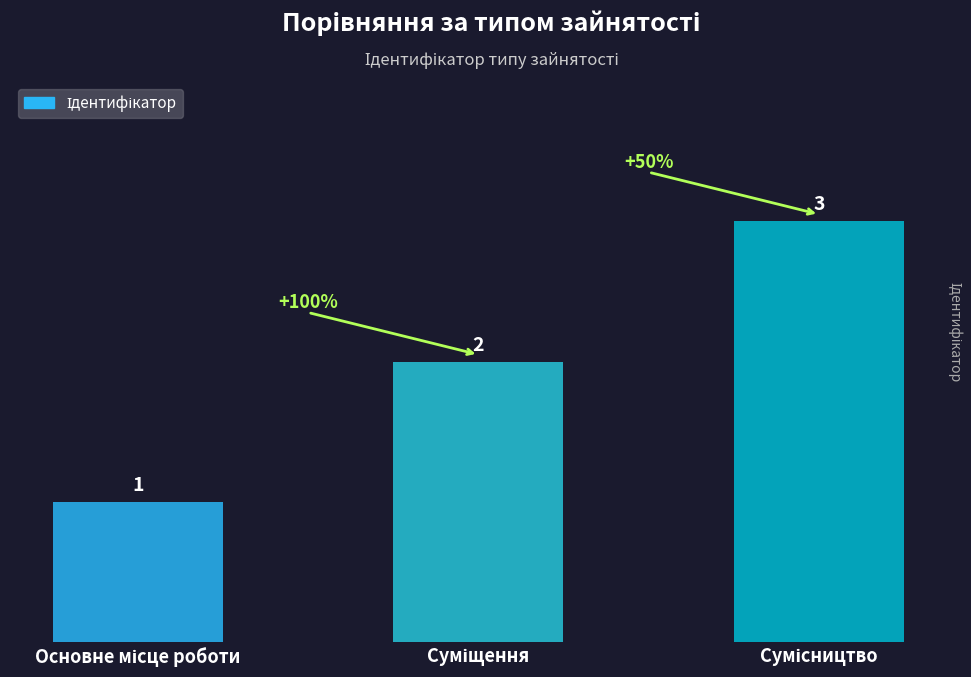

What is the value of the 1st bar from the left?

1